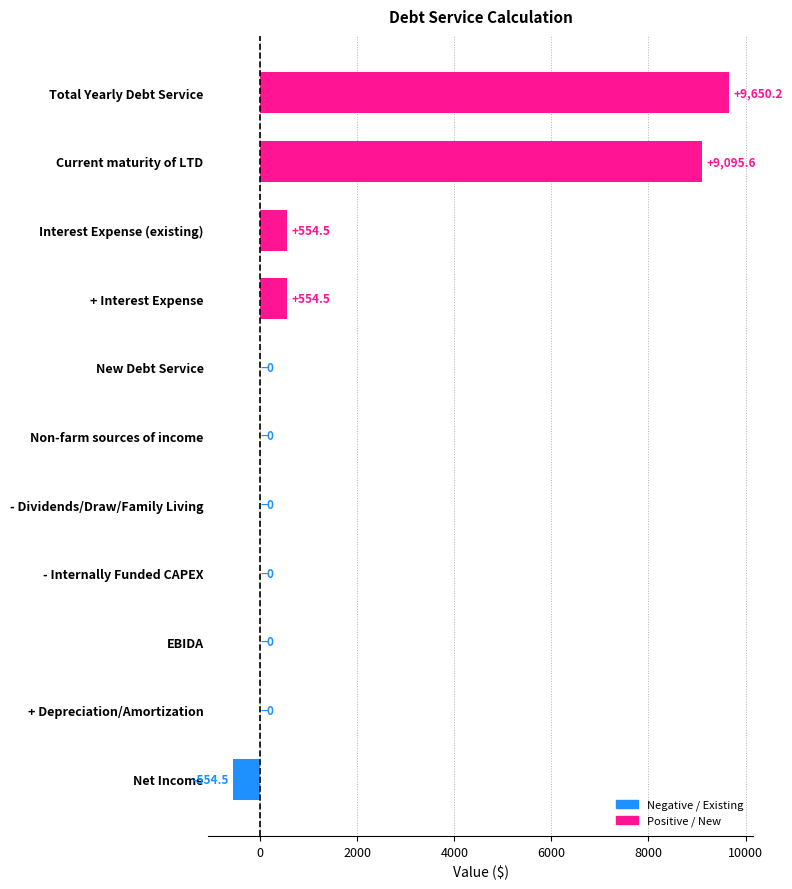

What is the maximum value shown in the chart?

9650.2